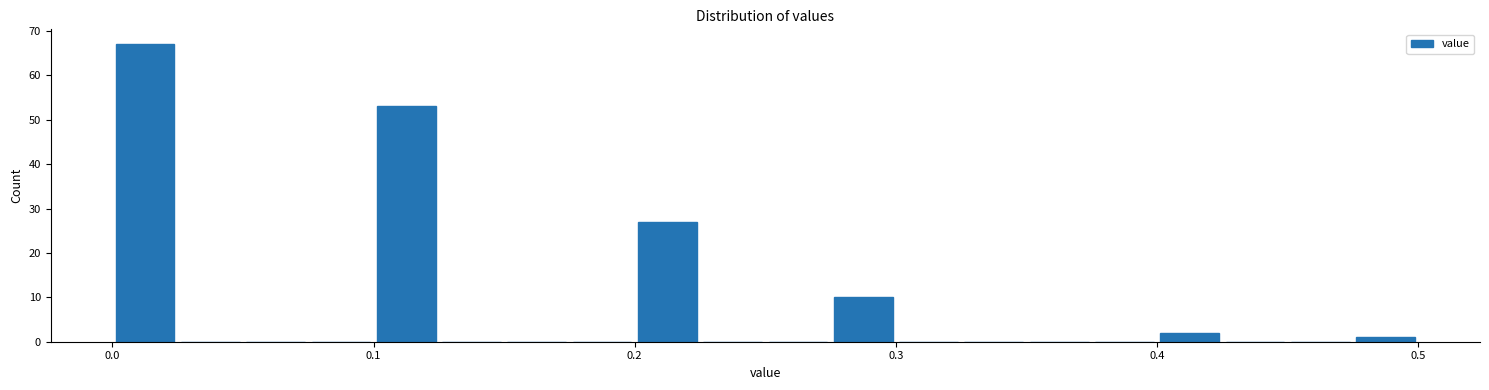

Read against the x-axis, roughly where is the centre of the tallest bar?

0.01